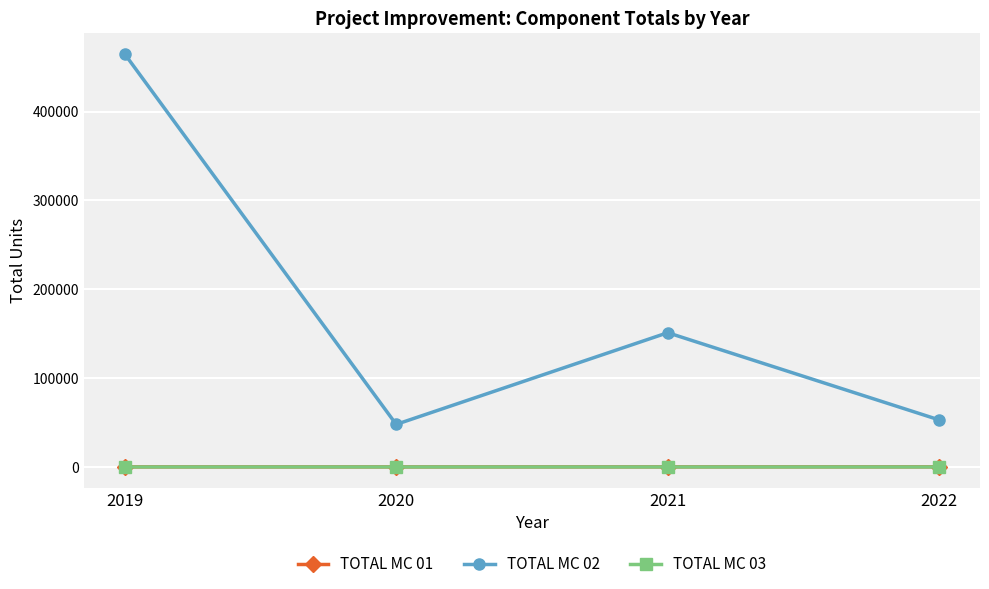

Read the TOTAL MC 02 value at 2020, to the nearest 100.

47900